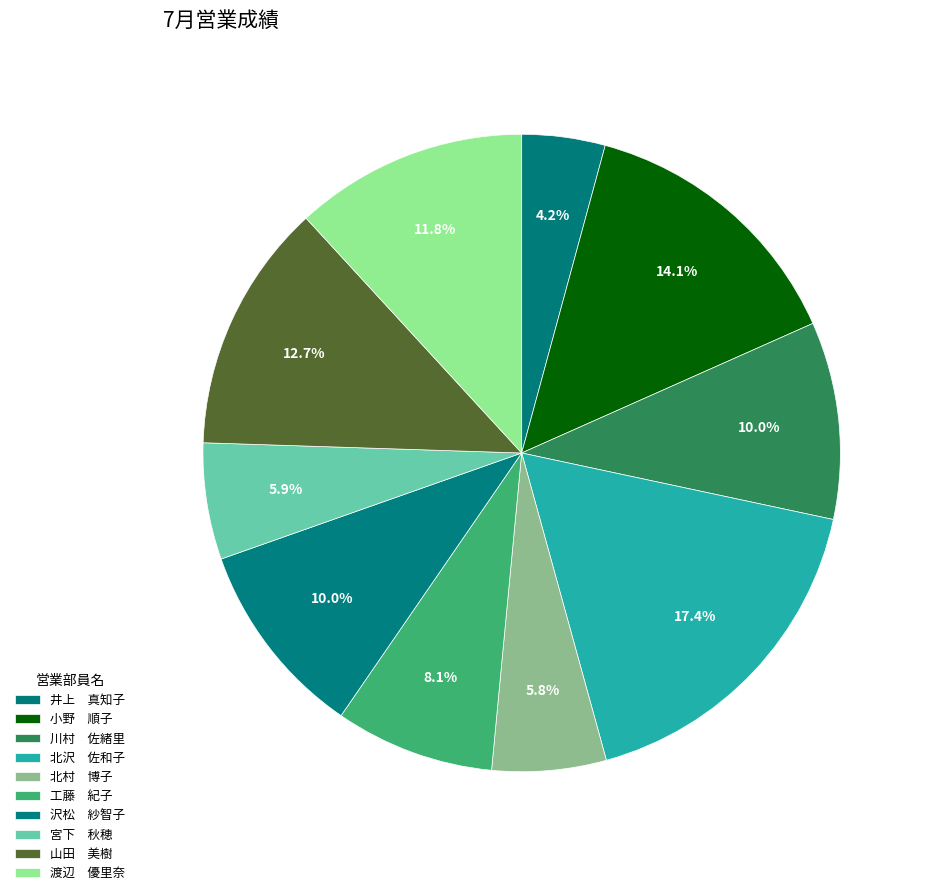

Count the number of slices in the pie.

10